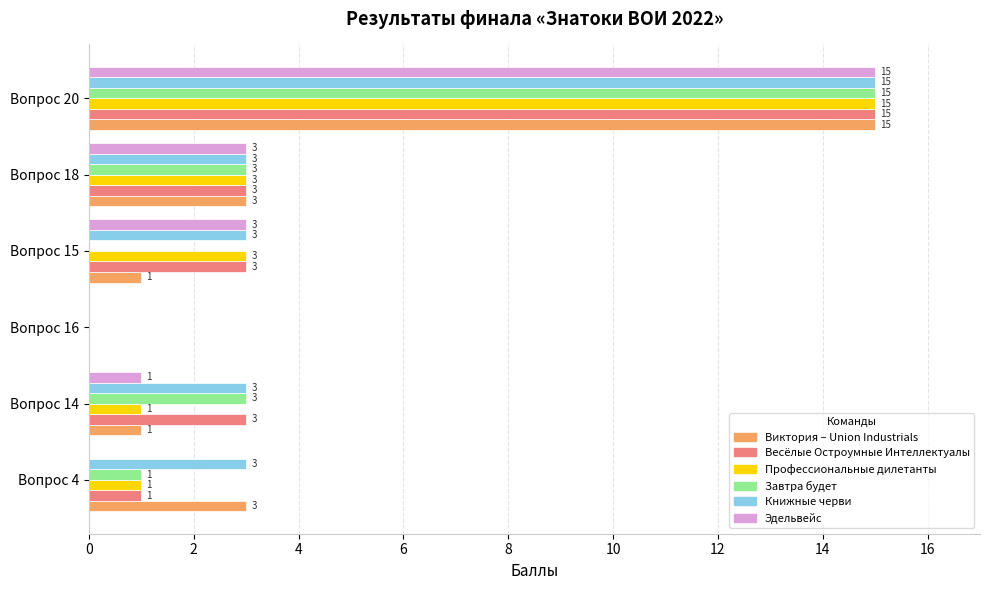

What are all the series names shown in the legend?

Виктория – Union Industrials, Весёлые Остроумные Интеллектуалы, Профессиональные дилетанты, Завтра будет, Книжные черви, Эдельвейс